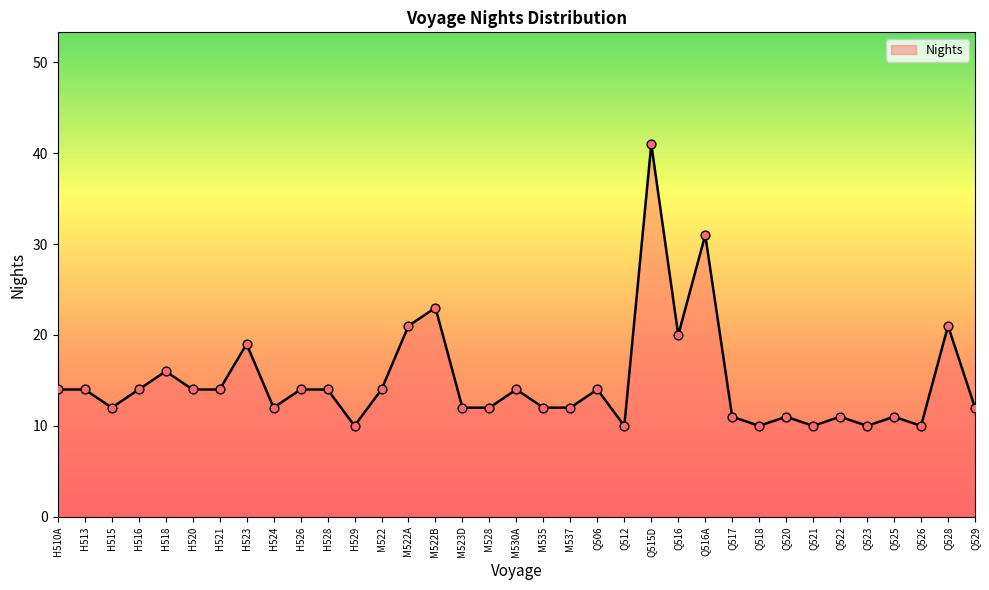

Approximately how many times larger is the value at H516 compared to M522B?

0.6